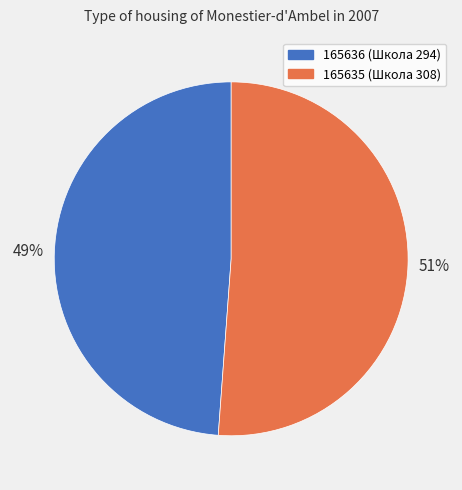

True or false: 165635 accounts for 51% of the total.

True